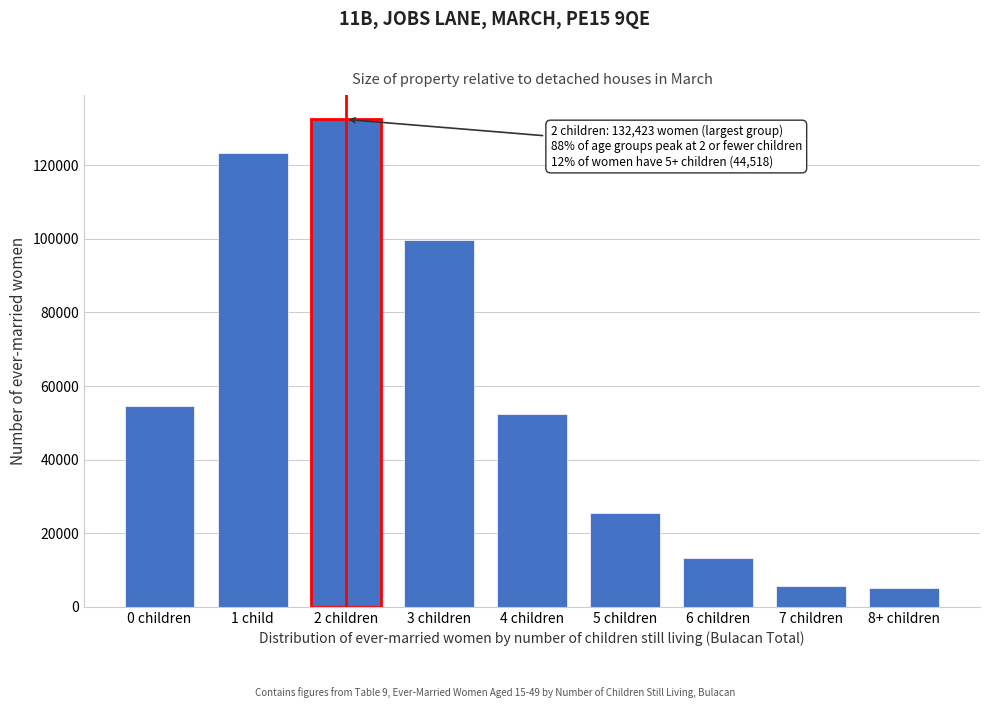

Reading left to right, transcribe all the data shown in this chart.

54645	123373	132423	99577	52475	25507	13326	5647	5038